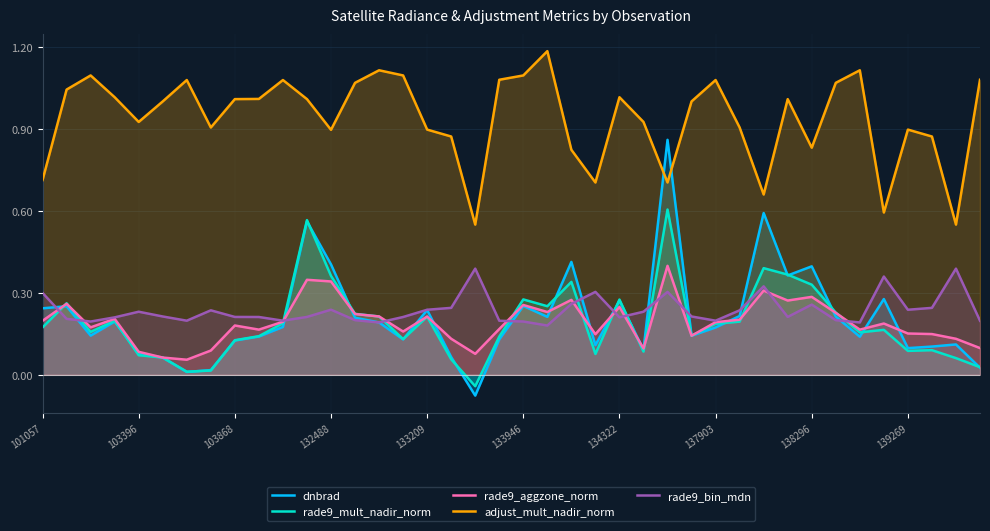

Which series has the largest total across all categories?

adjust_mult_nadir_norm